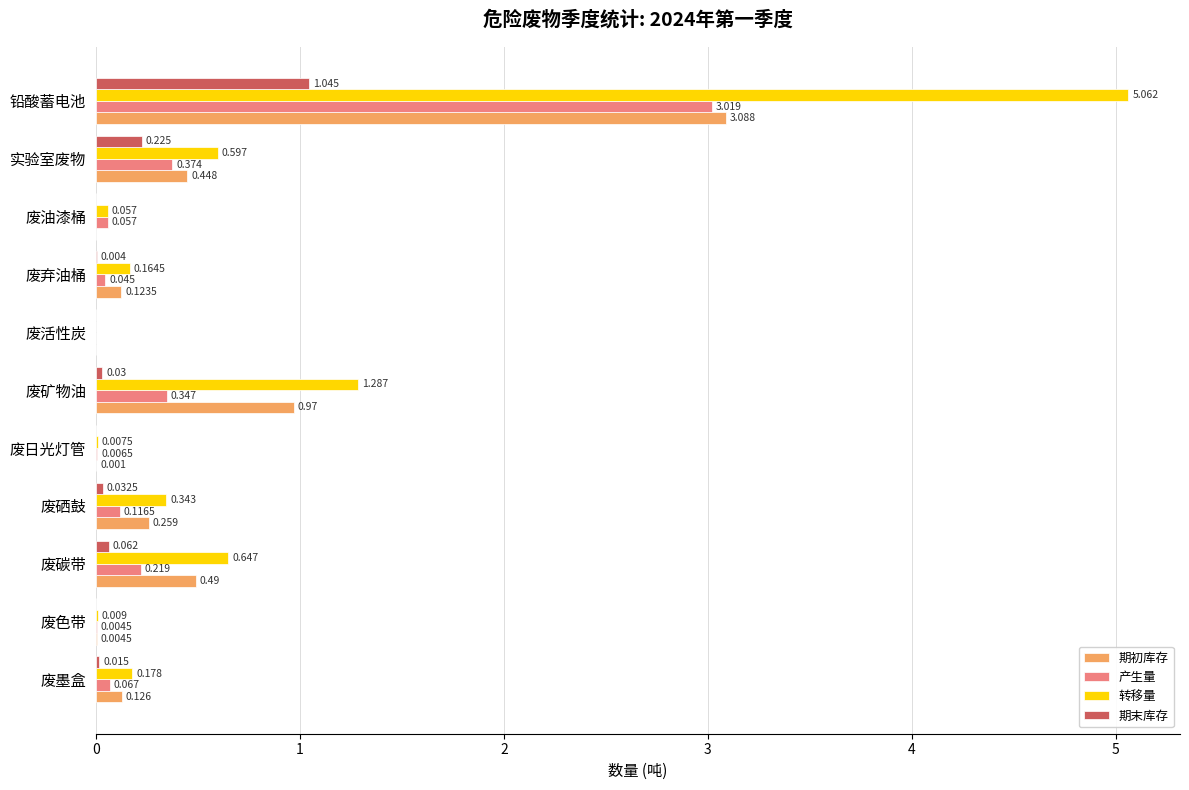

Which category has the highest value across all series?

铅酸蓄电池